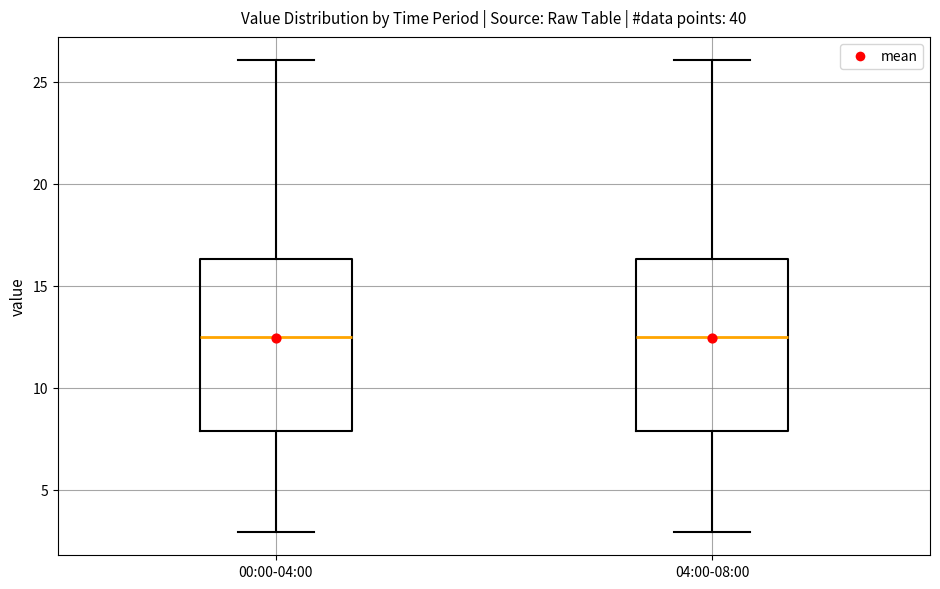

Where does the lower whisker of the box for 00:00-04:00 end on the y-axis? The values are not printed on the chart, so give them approximately, as read against the axis.

3.0